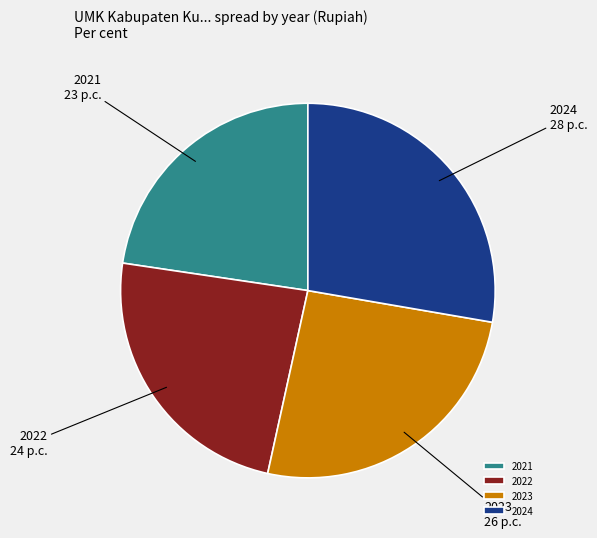

Rank the categories by value from lowest to highest.

2021, 2022, 2023, 2024